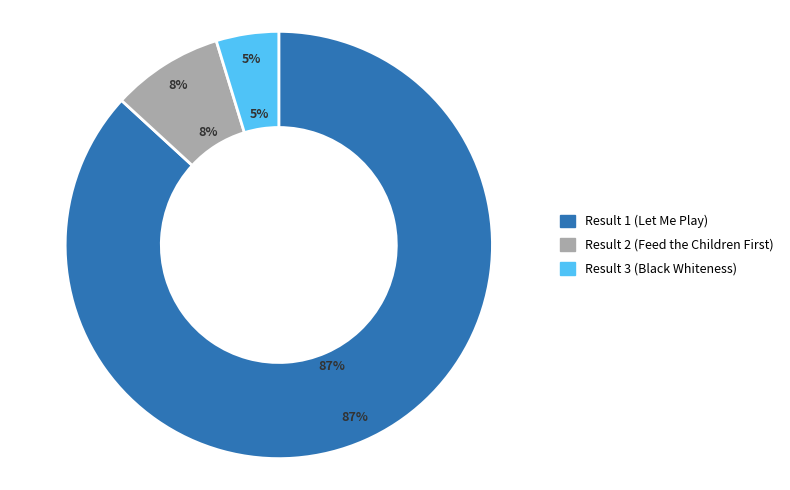

Which category has the biggest portion of the pie?

Result 1 (Let Me Play)